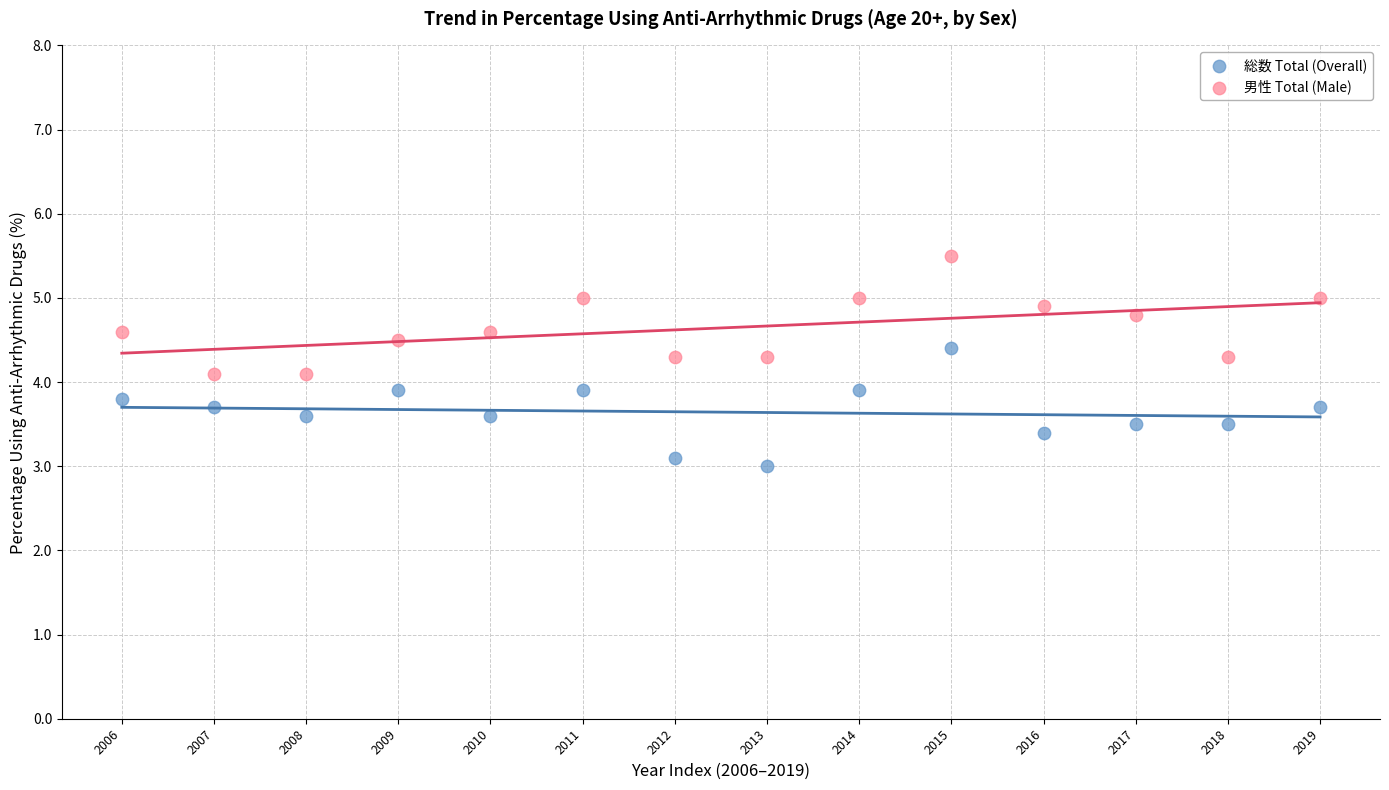

Which series reaches the maximum Y coordinate?

男性 Total (Male)